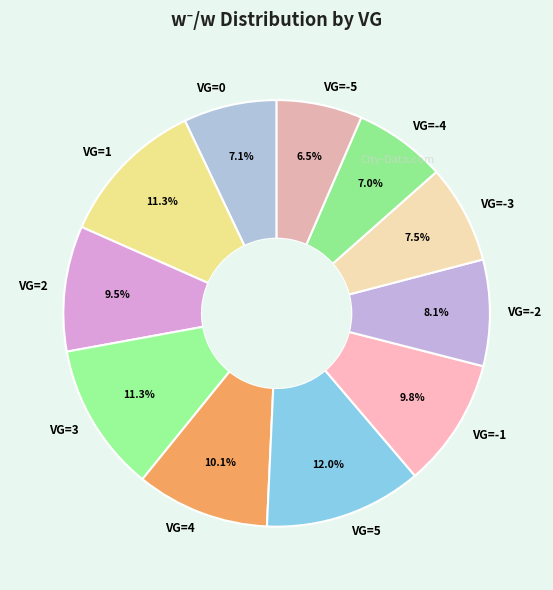

To the nearest percent, what is the difference between the largest and smallest slice percentages?

5%